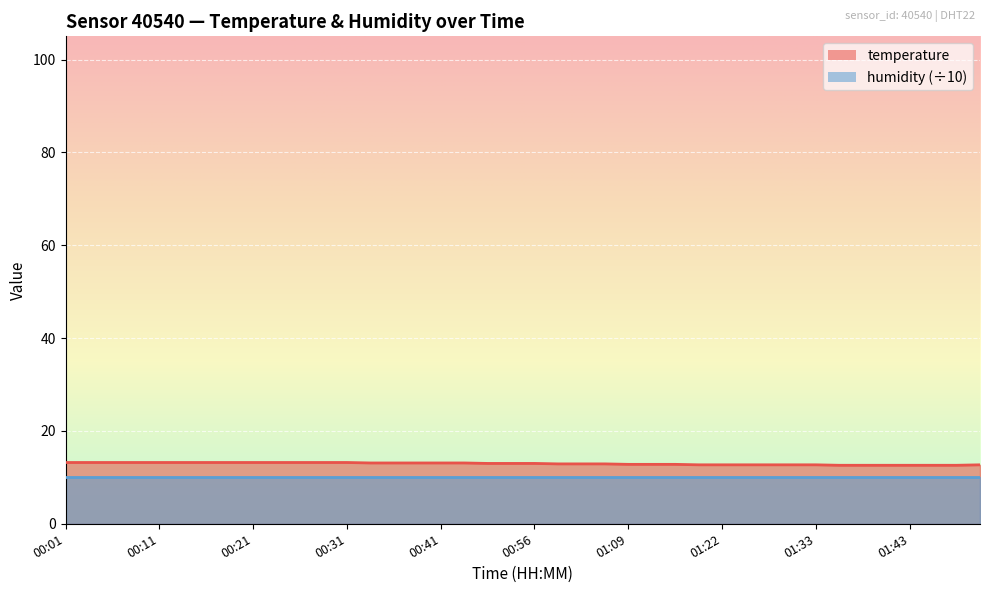

What is the change in value from 00:18 to 01:25?

-0.5